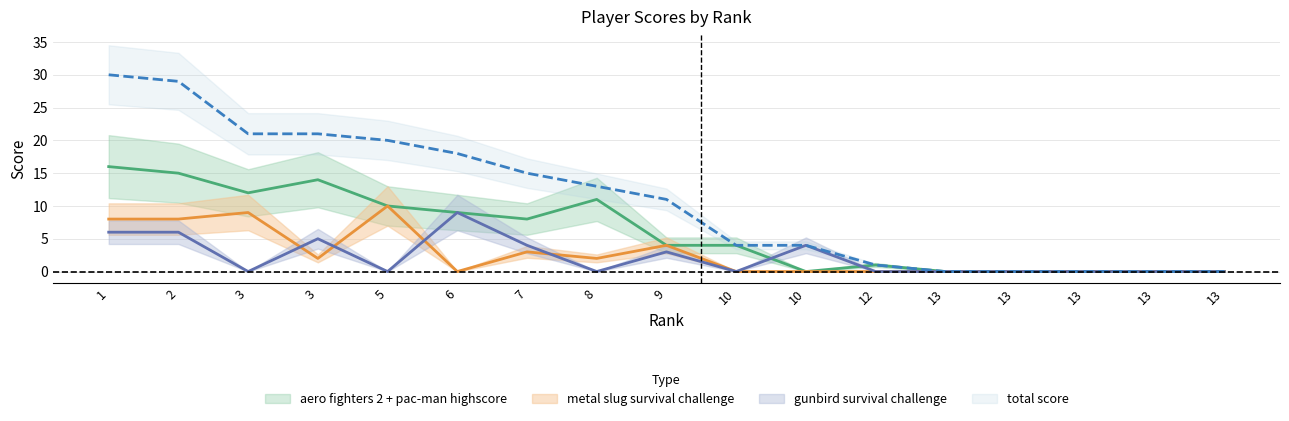

At which label is gunbird survival challenge closest to 4?

7